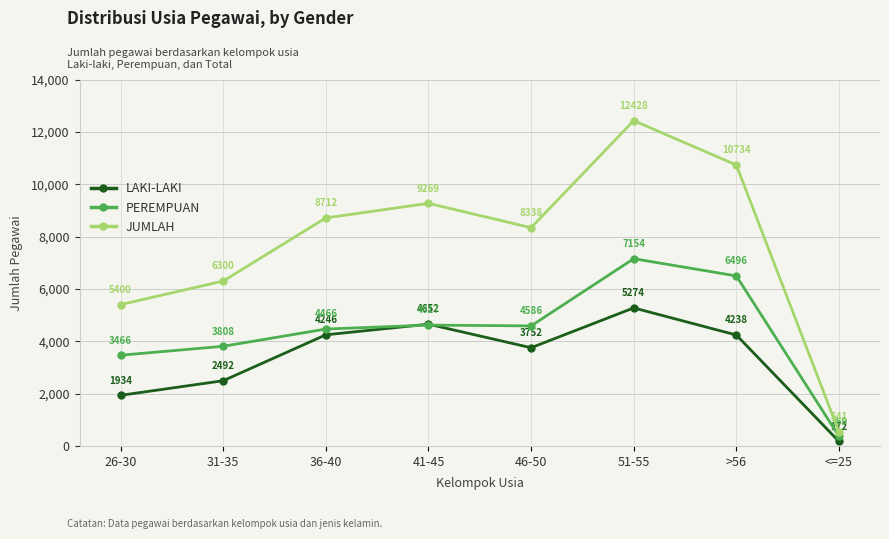

What is the minimum value for PEREMPUAN?

369